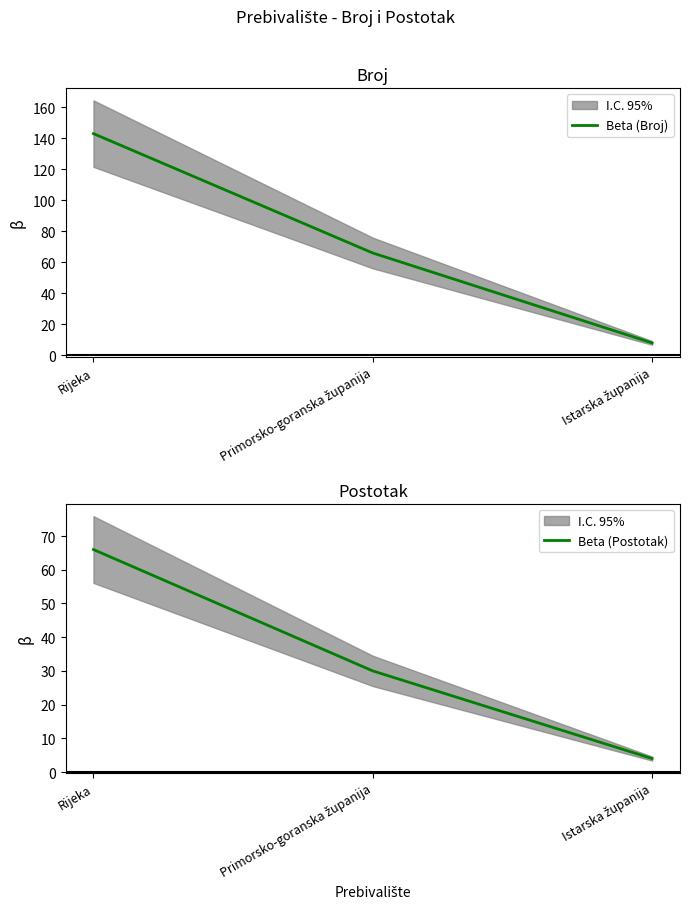

At Primorsko-goranska županija, list the series in order from smallest to largest.

Beta (Postotak), Beta (Broj)